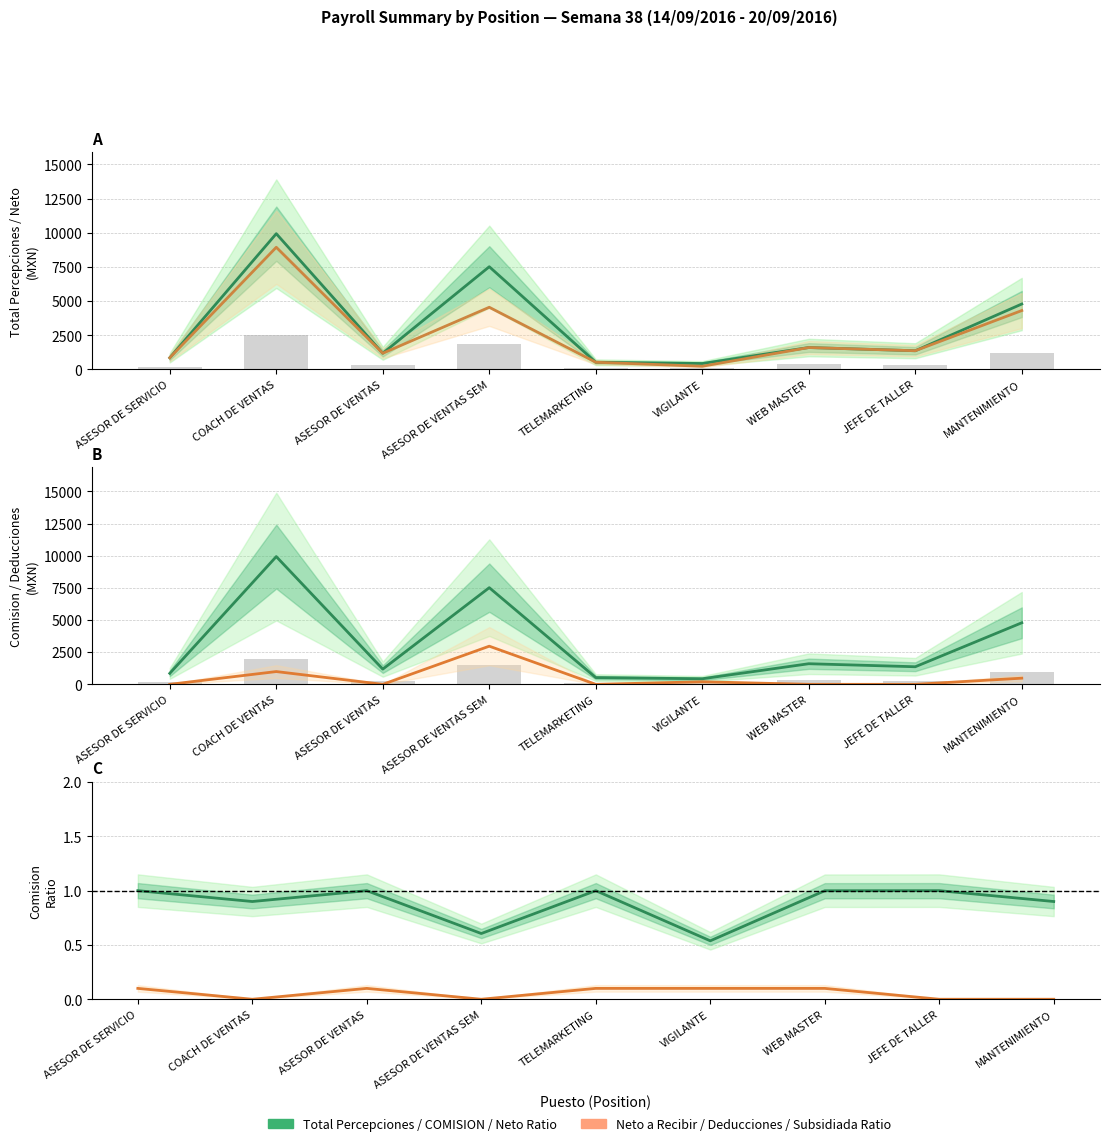

Between ASESOR DE SERVICIO and JEFE DE TALLER, which is larger?

JEFE DE TALLER